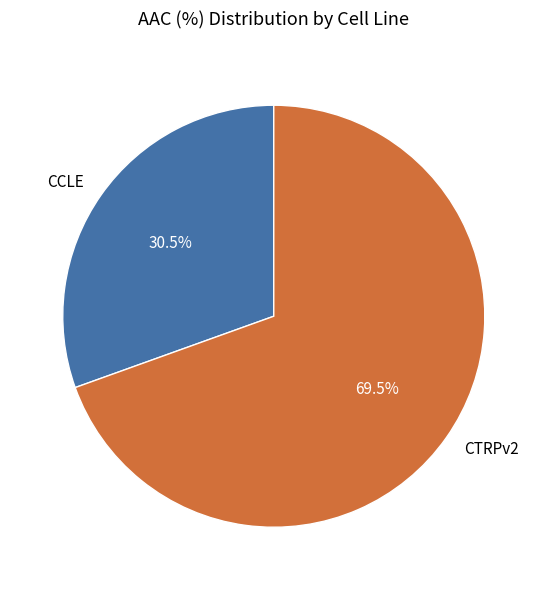

Rank the categories by value from lowest to highest.

CCLE, CTRPv2